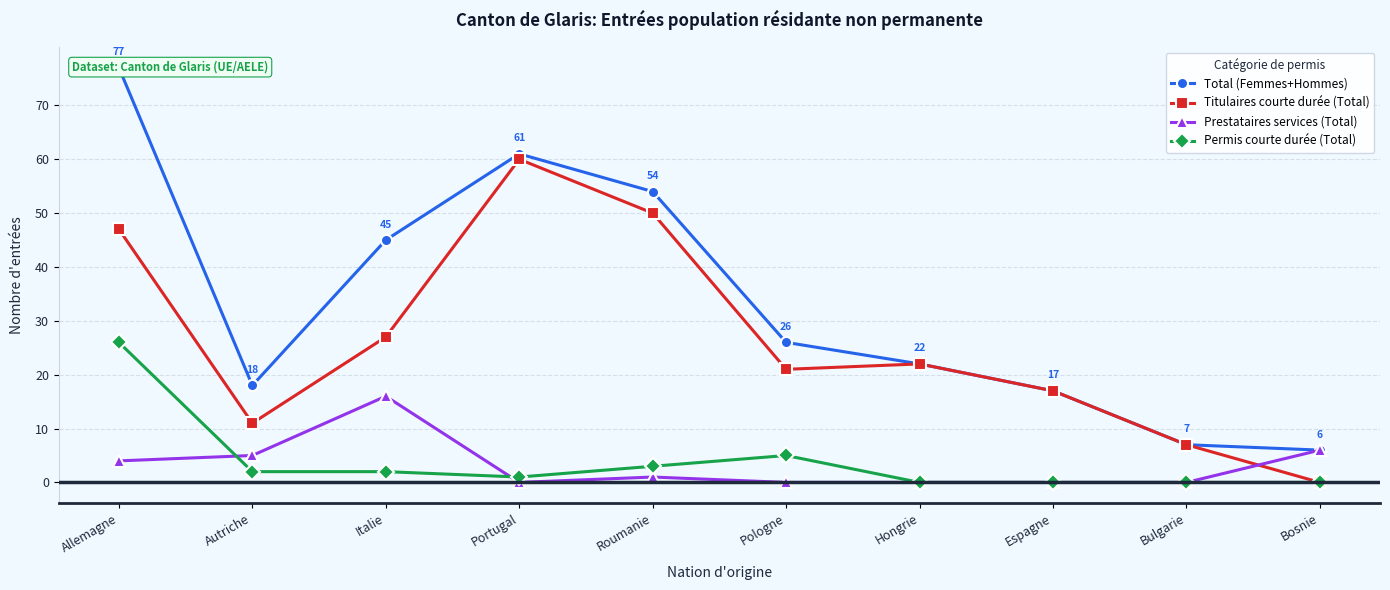

How many data points in Titulaires courte durée (Total) are above 22?

4